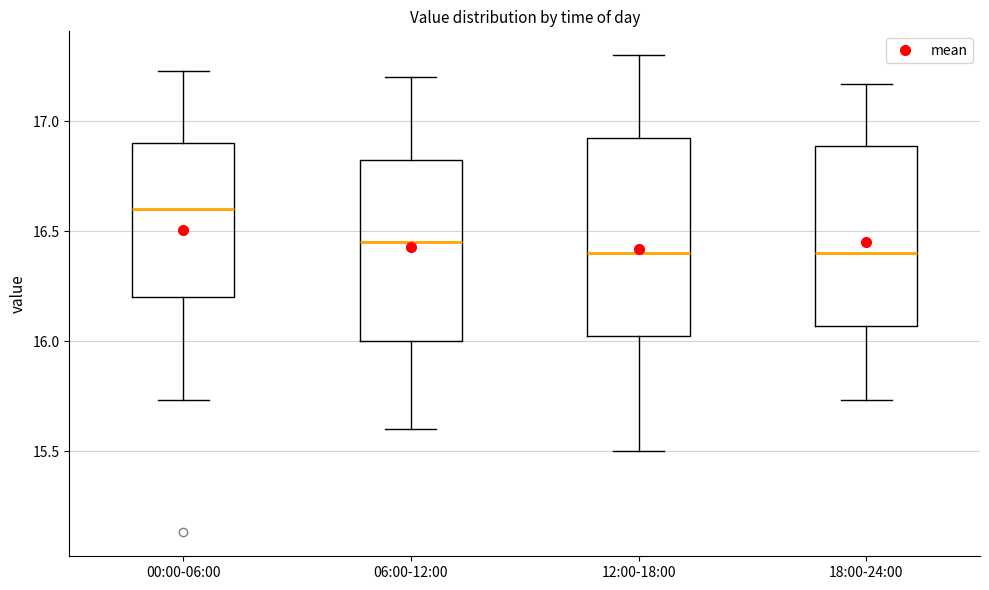

Comparing the boxes themselves (not the whiskers), which one is the tallest?

12:00-18:00